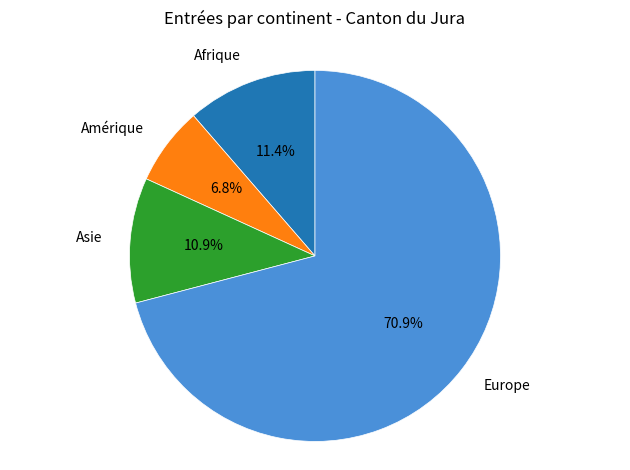

To the nearest percent, what is the difference between the Afrique and Europe slice percentages?

60%